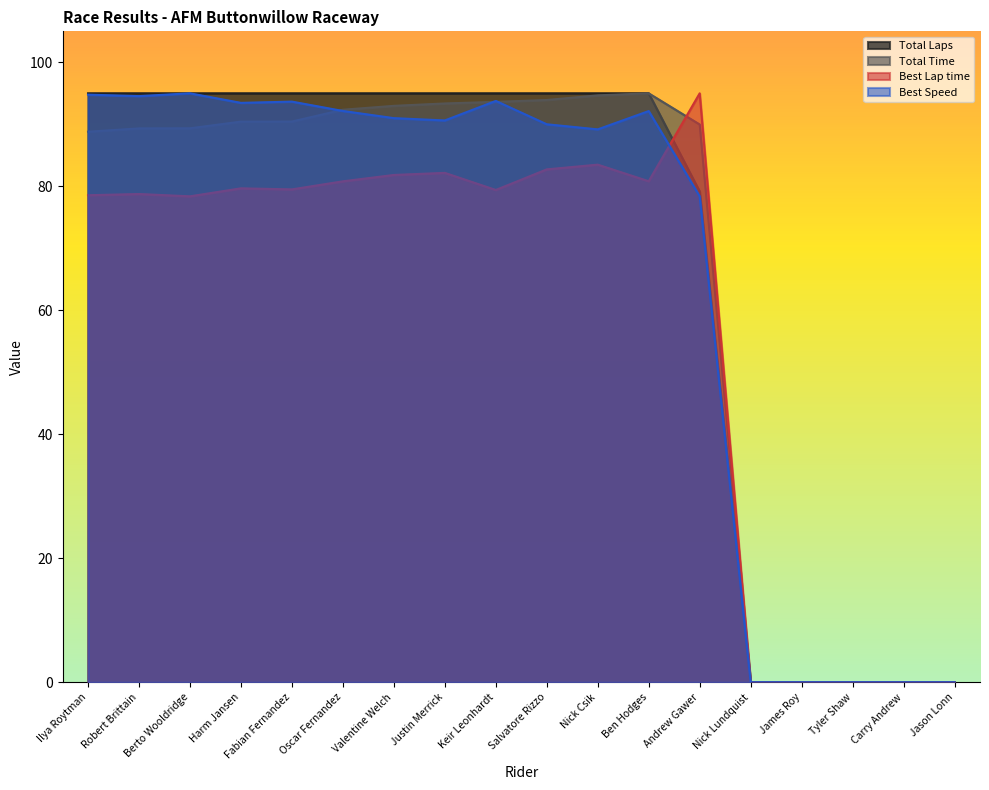

How many times do Best Lap time and Total Time cross each other?

1